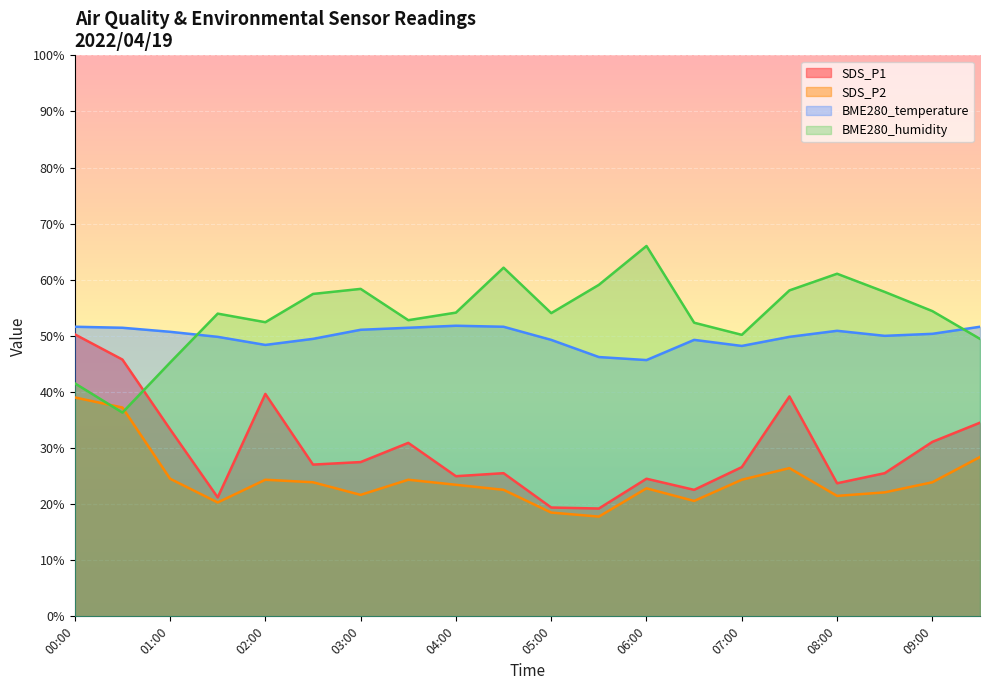

Count the number of categories in the chart.

20